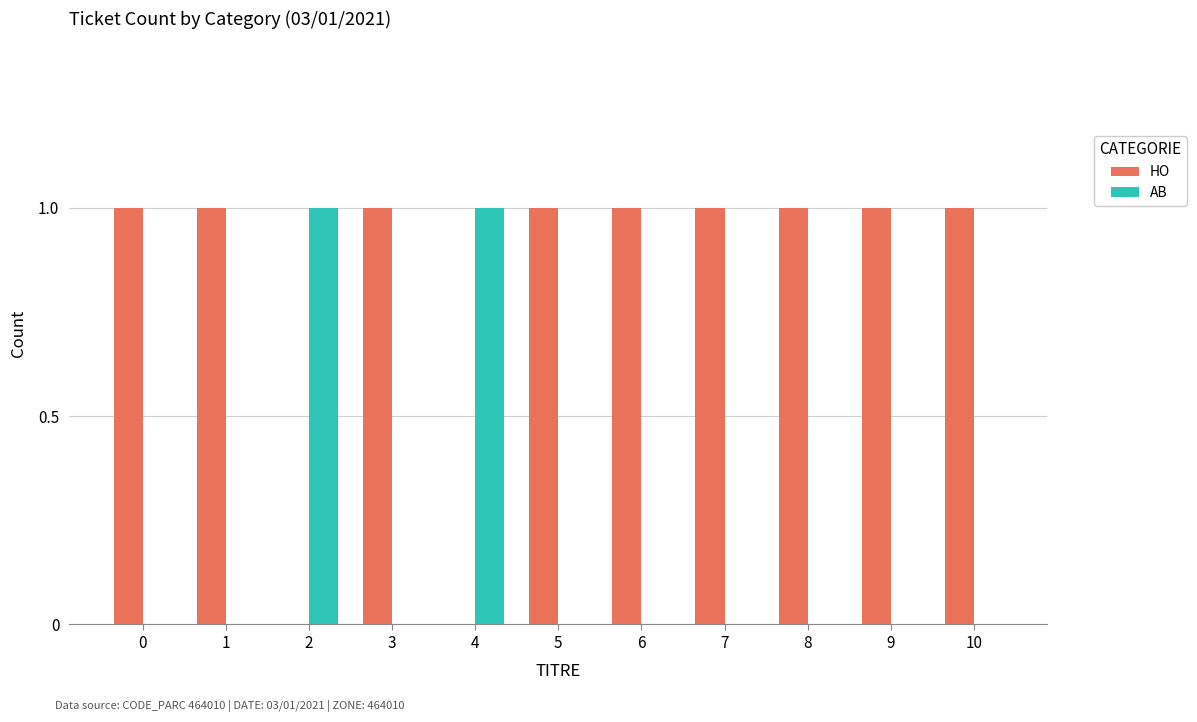

Is the value of HO at 10 greater than the value of AB at 9?

Yes